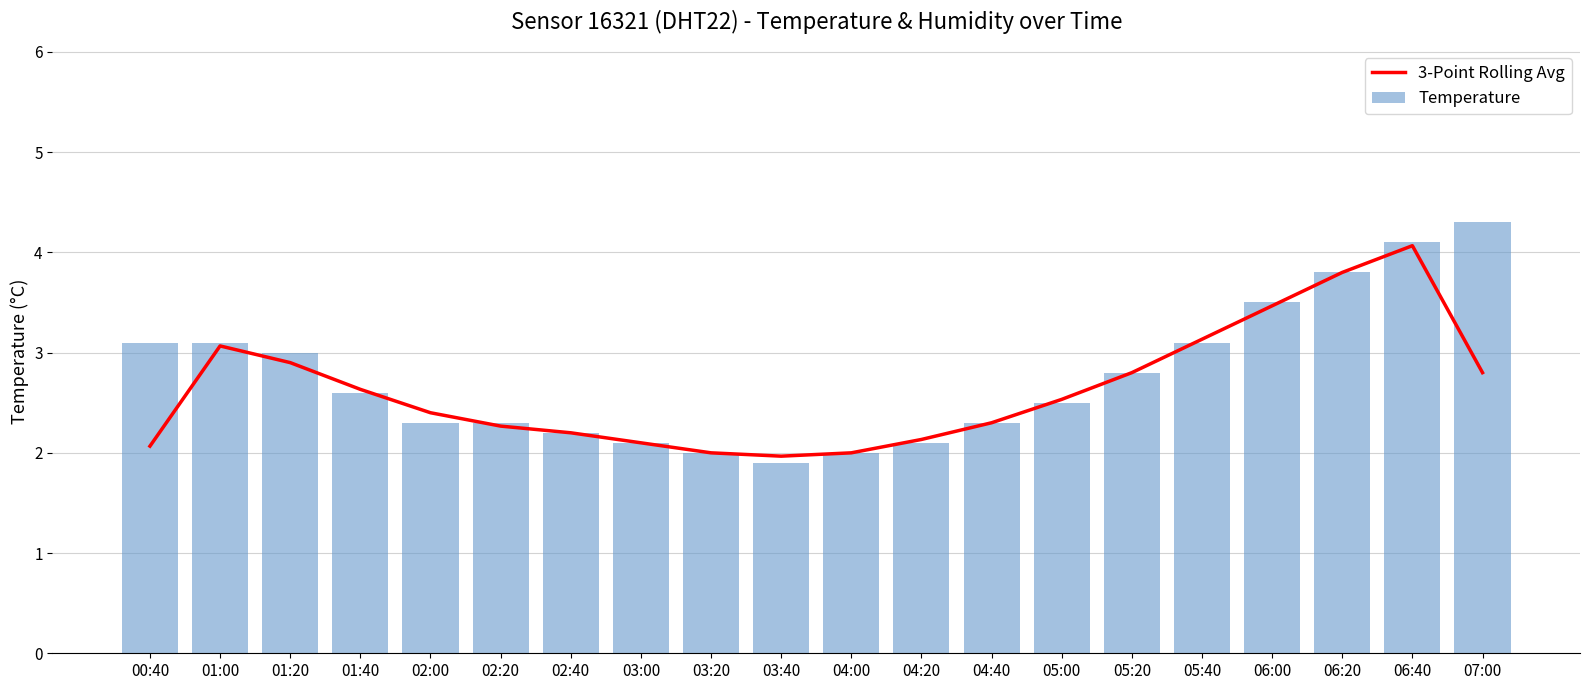

At which label is 3-Point Rolling Avg closest to 3?

01:00